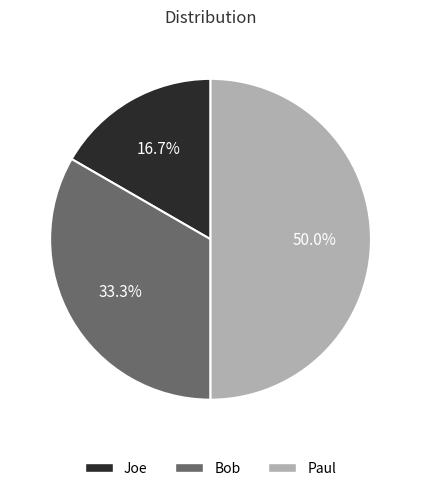

What is the largest slice in the pie chart?

Paul